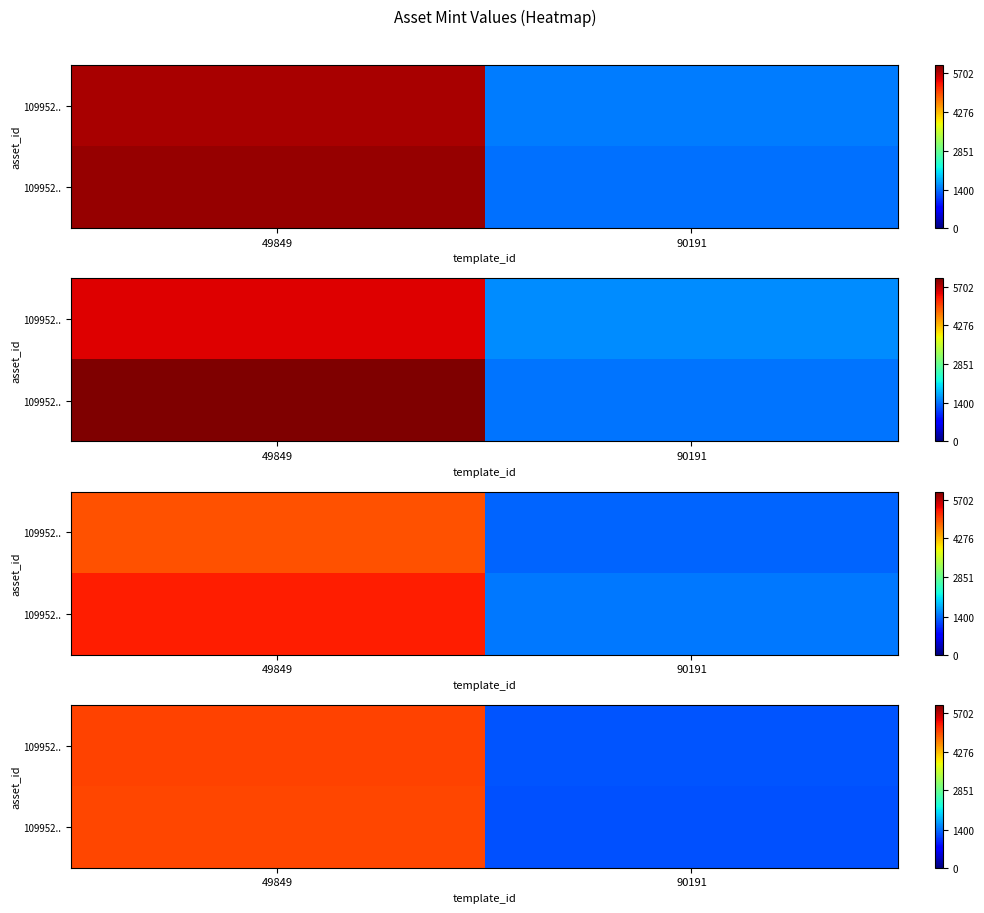

What is the sum of the row_0 values at 90191 and 49849?

6270.4